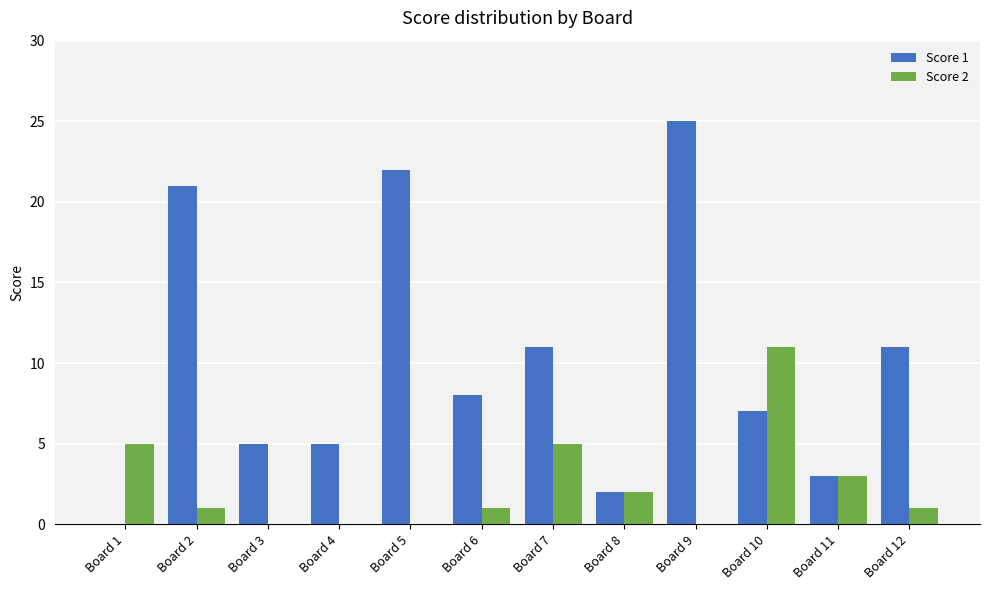

Reading right to left, what are all the values shown in this chart?

Score 1: Board 12=11	Board 11=3	Board 10=7	Board 9=25	Board 8=2	Board 7=11	Board 6=8	Board 5=22	Board 4=5	Board 3=5	Board 2=21	Board 1=0
Score 2: Board 12=1	Board 11=3	Board 10=11	Board 9=0	Board 8=2	Board 7=5	Board 6=1	Board 5=0	Board 4=0	Board 3=0	Board 2=1	Board 1=5